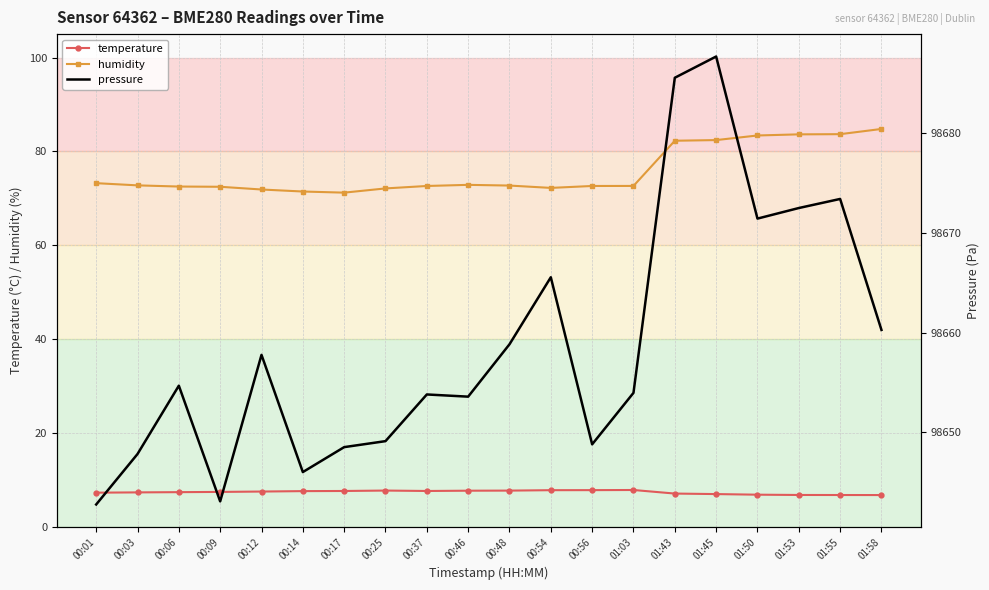

Which series has the largest total across all categories?

pressure